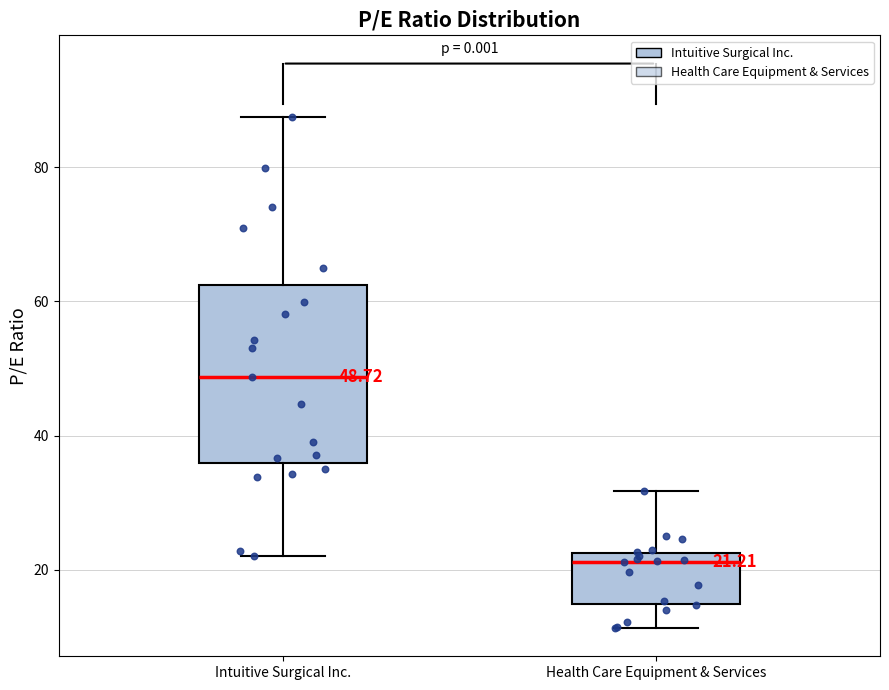

Which box's median line is the lowest?

Health Care Equipment & Services